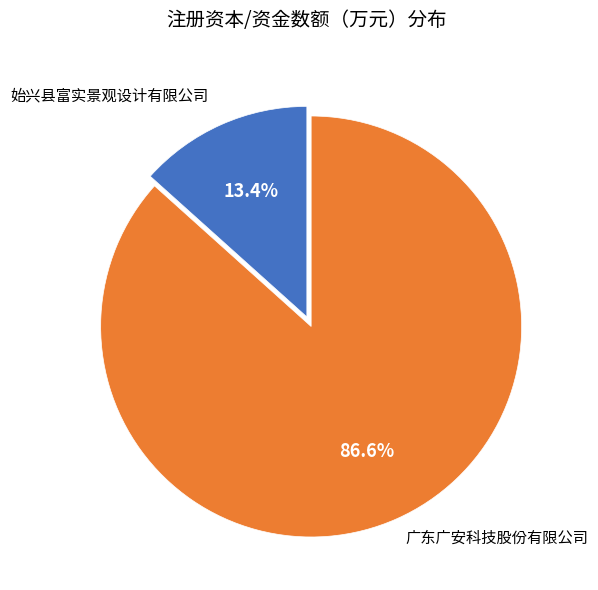

To the nearest percent, what is the combined percentage of 始兴县富实景观设计有限公司 and 广东广安科技股份有限公司?

100%